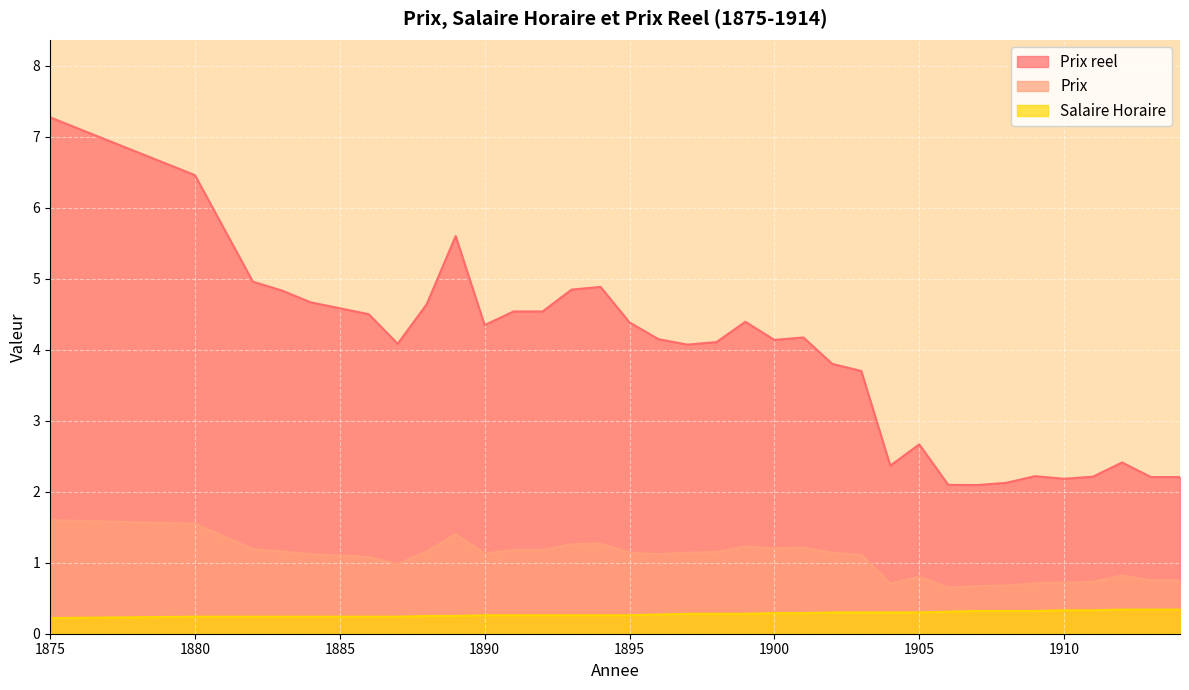

Between 1885 and 1883, which is larger?

1883